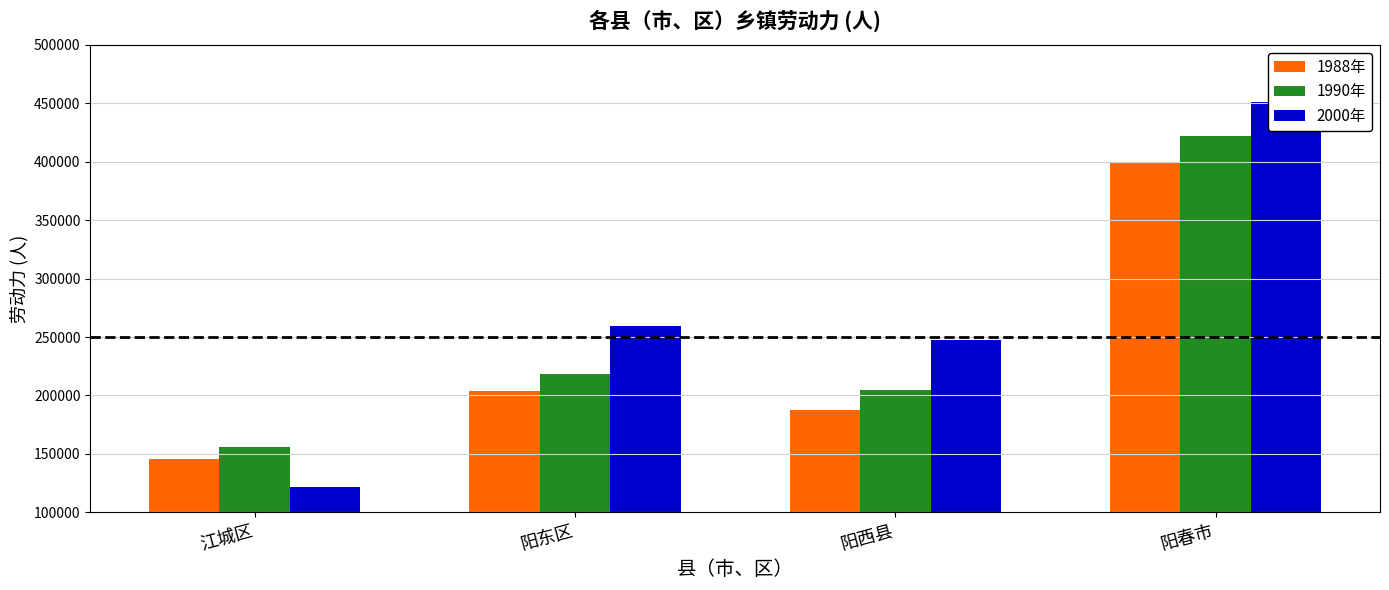

What is the difference between the 1990年 values at 阳西县 and 江城区?

48766